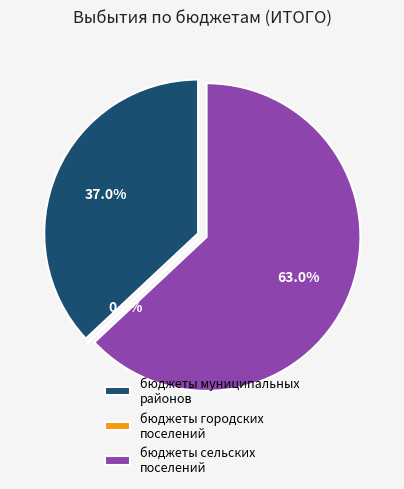

Is there a majority slice in this chart?

Yes